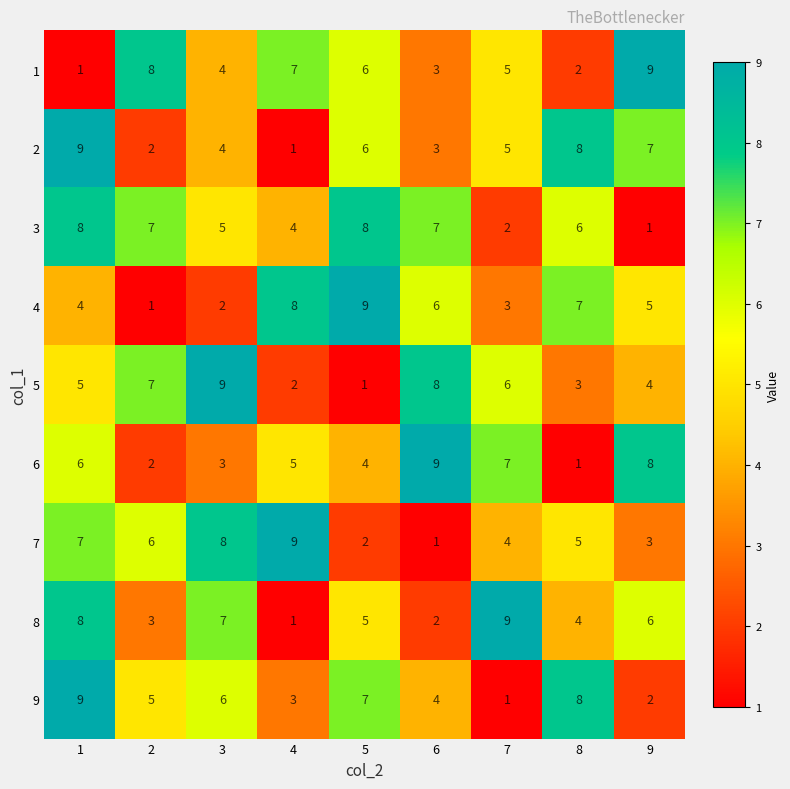

How many series are shown in this chart?

9